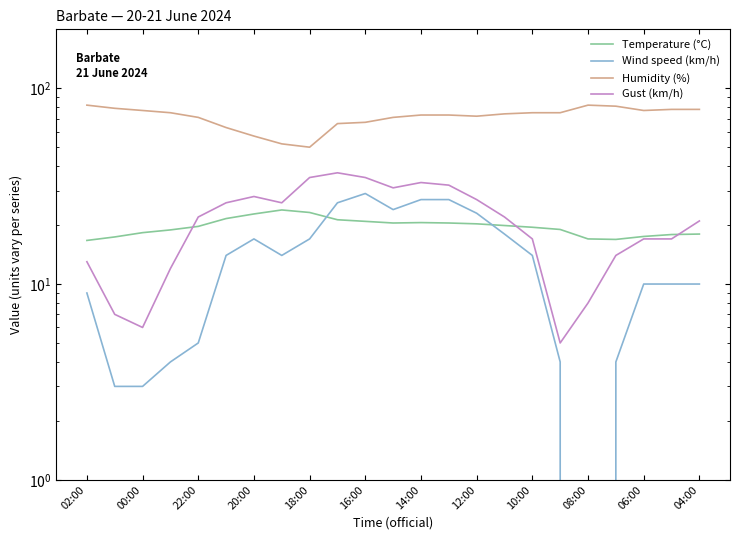

Between 15 and 17, which is larger?

15